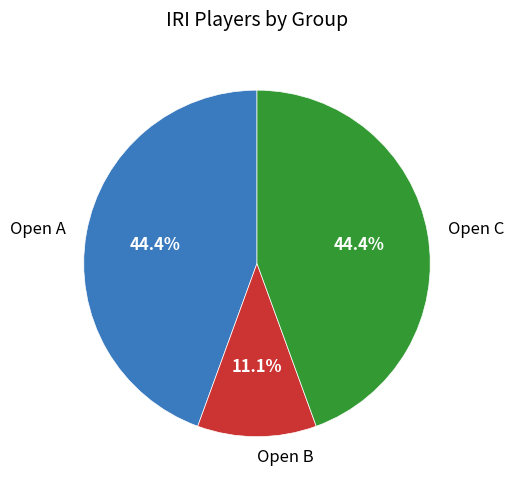

Which category has the smallest portion of the pie?

Open B